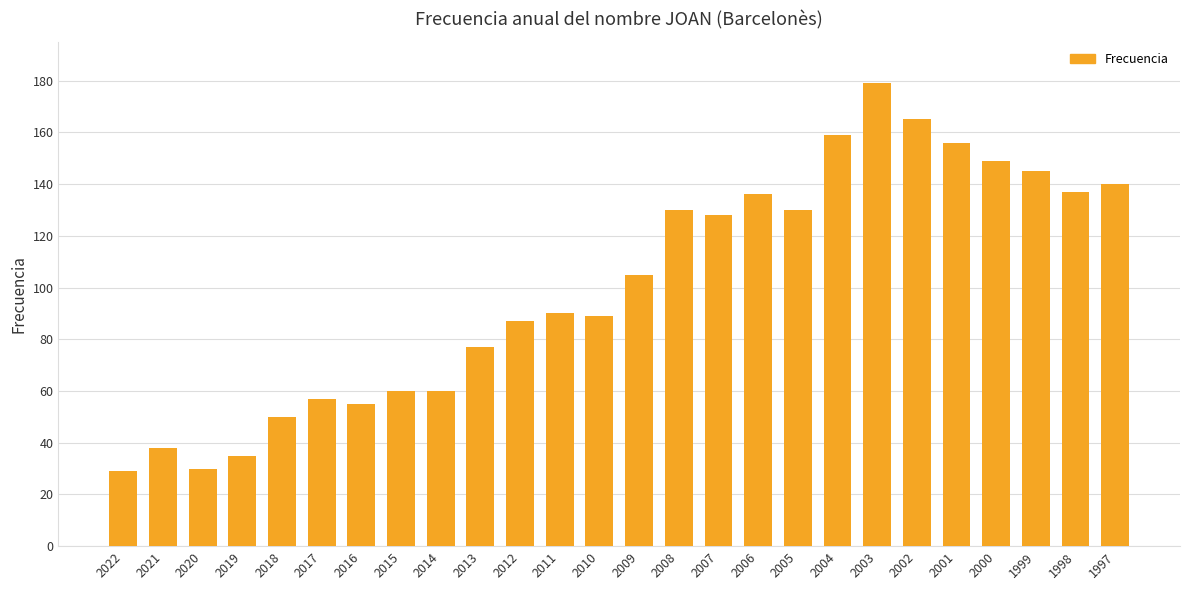

What is the difference between the second highest and minimum values?

136